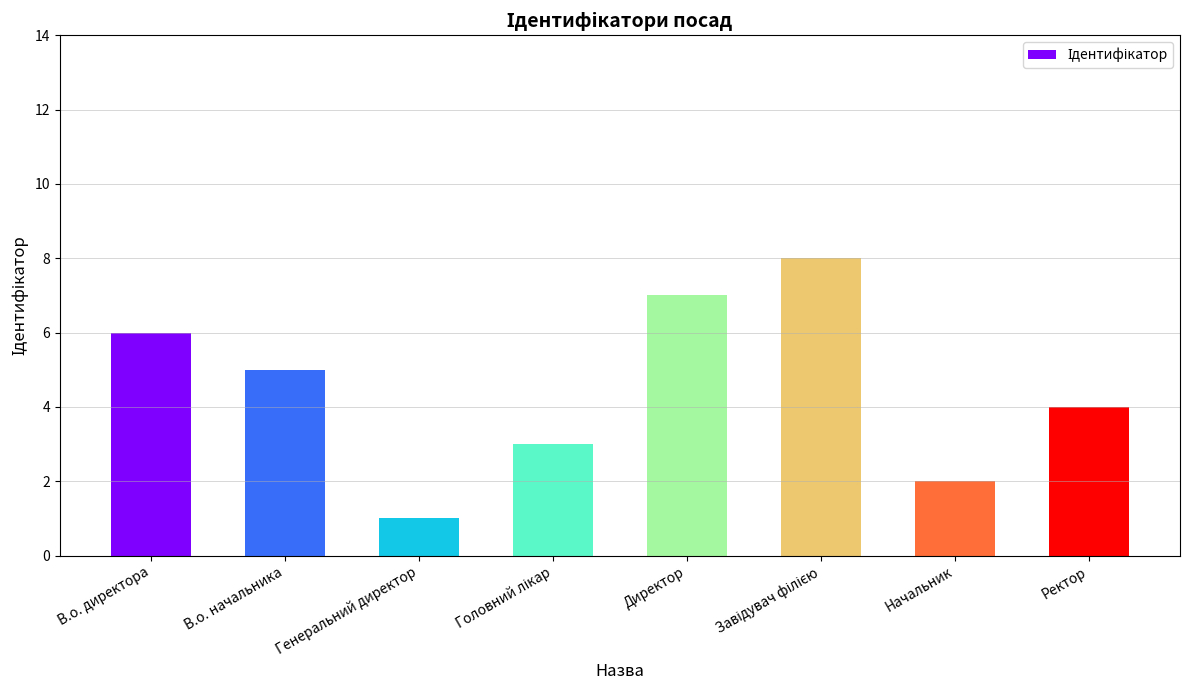

What is the difference between the maximum and minimum values?

7